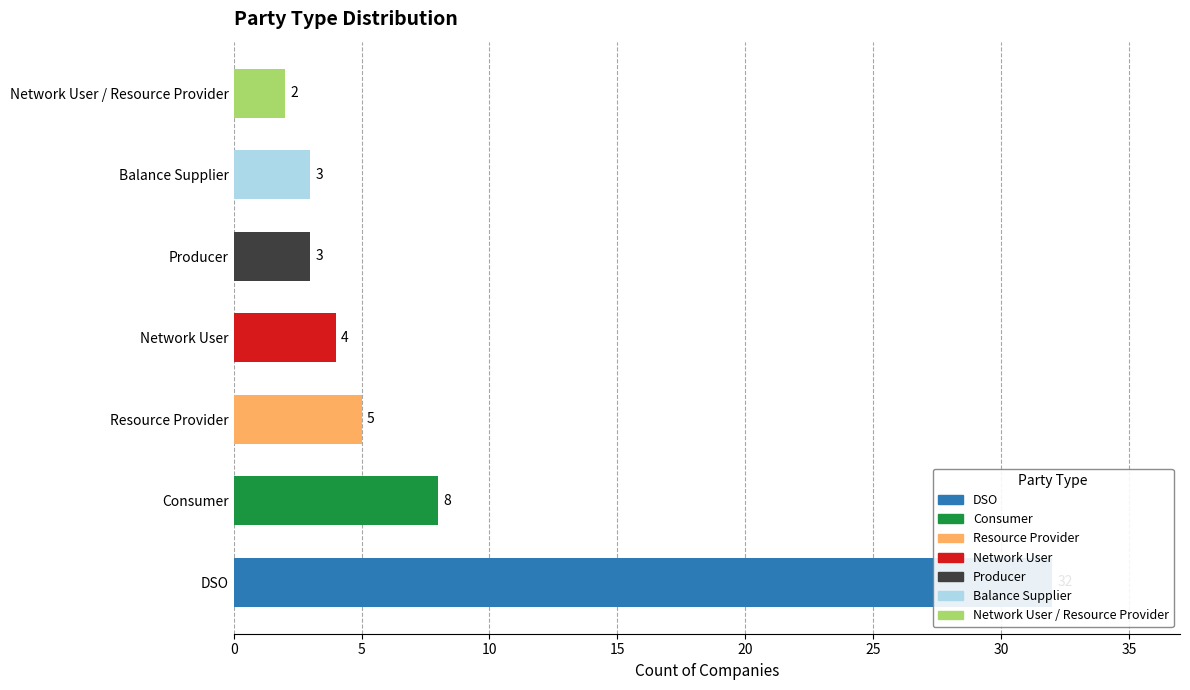

What is the greatest value displayed?

32